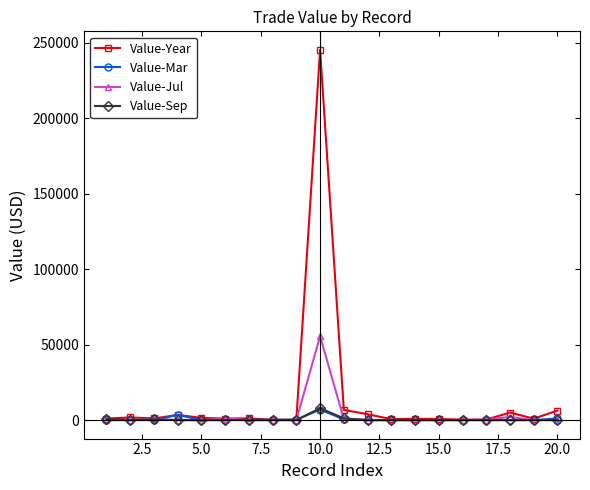

Which series has the largest total across all categories?

Value-Year